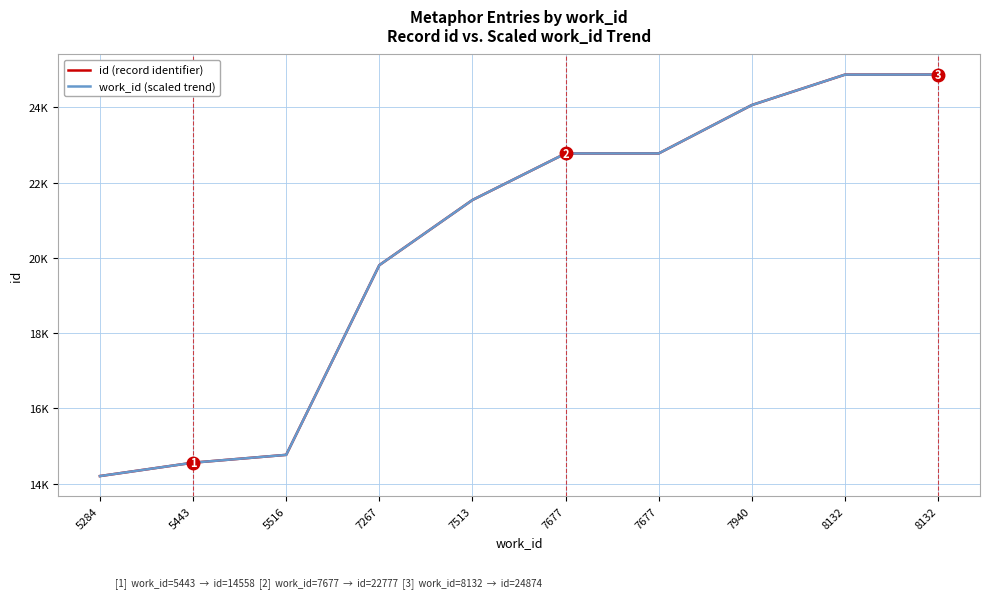

Does the chart have visible grid lines?

Yes